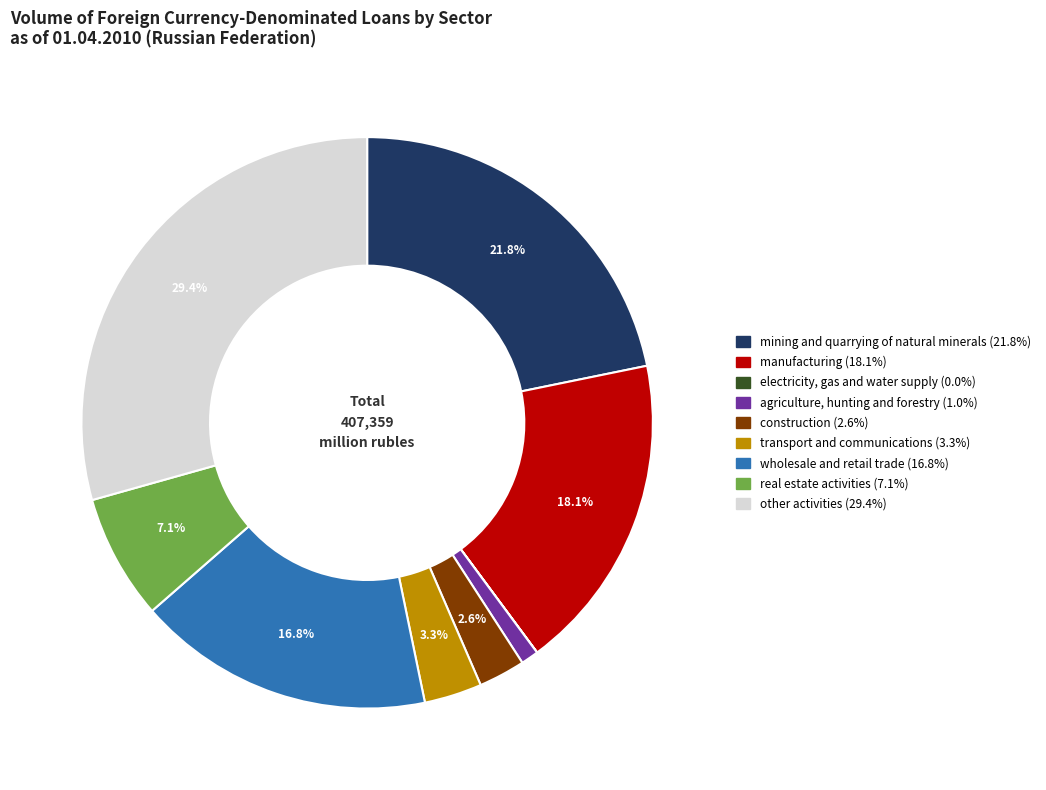

Combined, do other activities and agriculture, hunting and forestry account for over 50%?

No